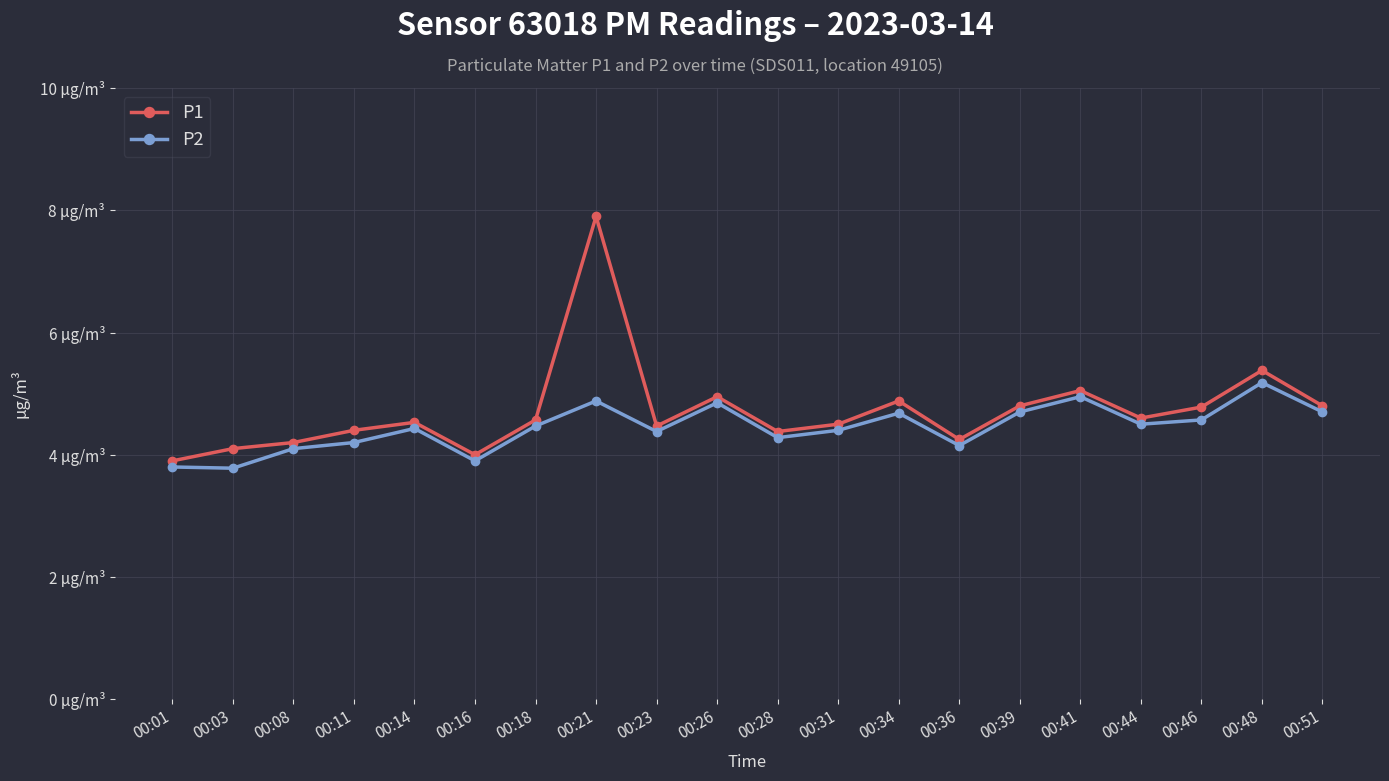

Does the chart have visible grid lines?

Yes